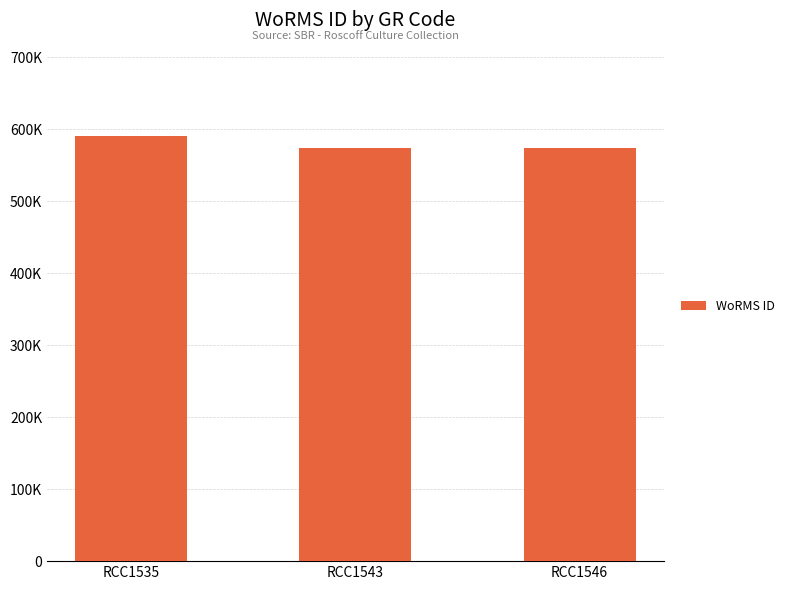

What is the difference between the values at RCC1546 and RCC1535?

16705